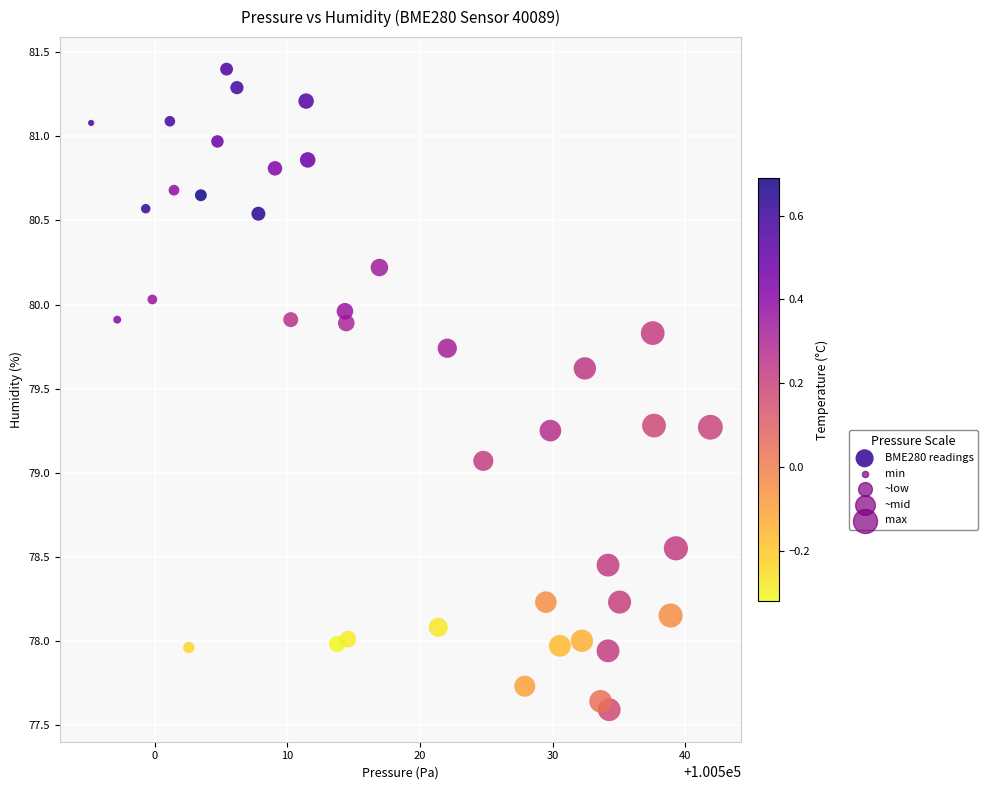

What is the range of X values (max minus min)?

46.7